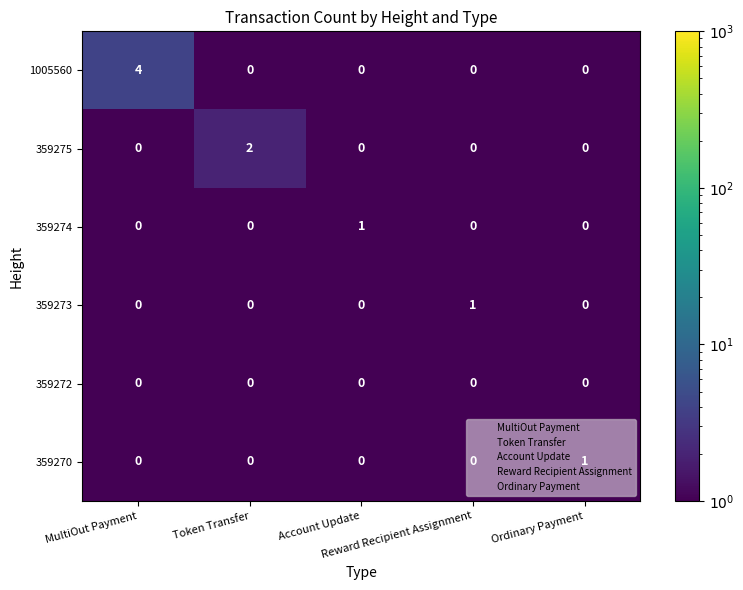

At how many categories does at least one series exceed 0?

5